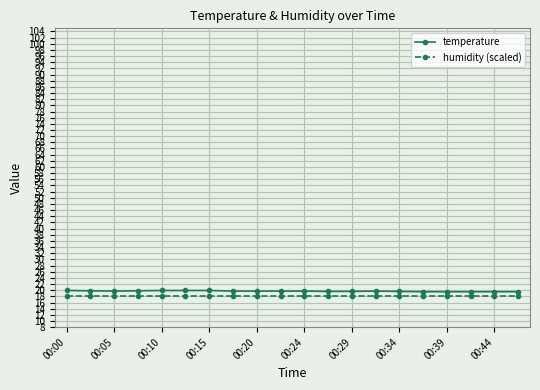

True or false: humidity (scaled) and temperature intersect in this chart.

False